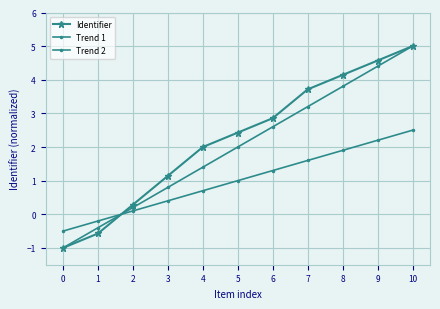

How many intersections are there between Trend 2 and Identifier?

1